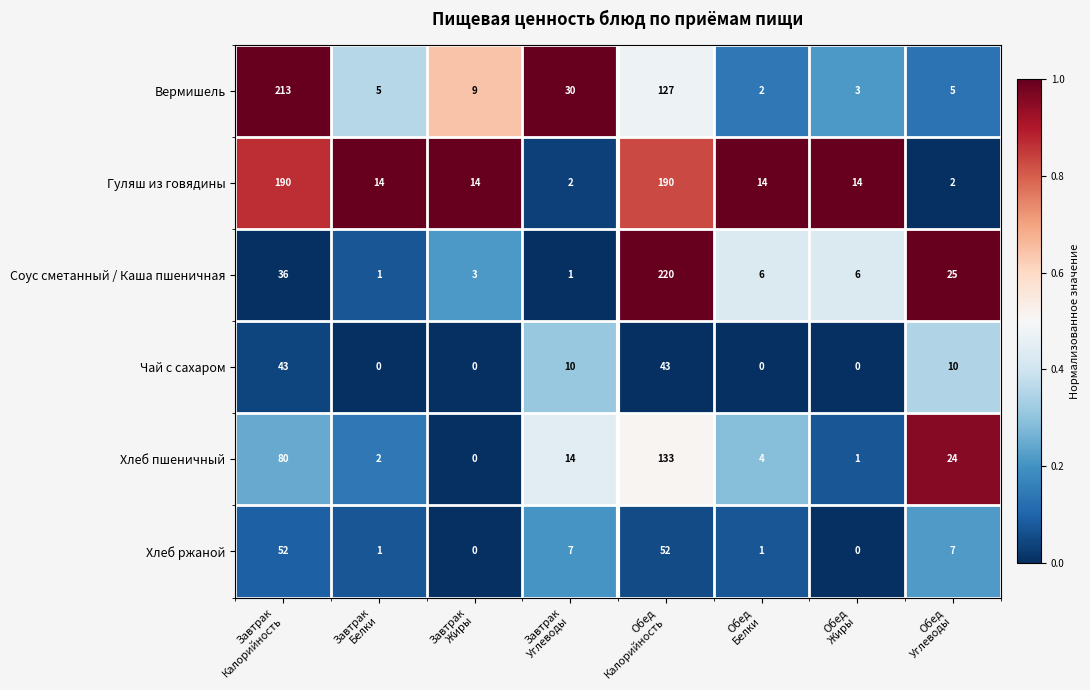

How many categories are shown in the chart?

8